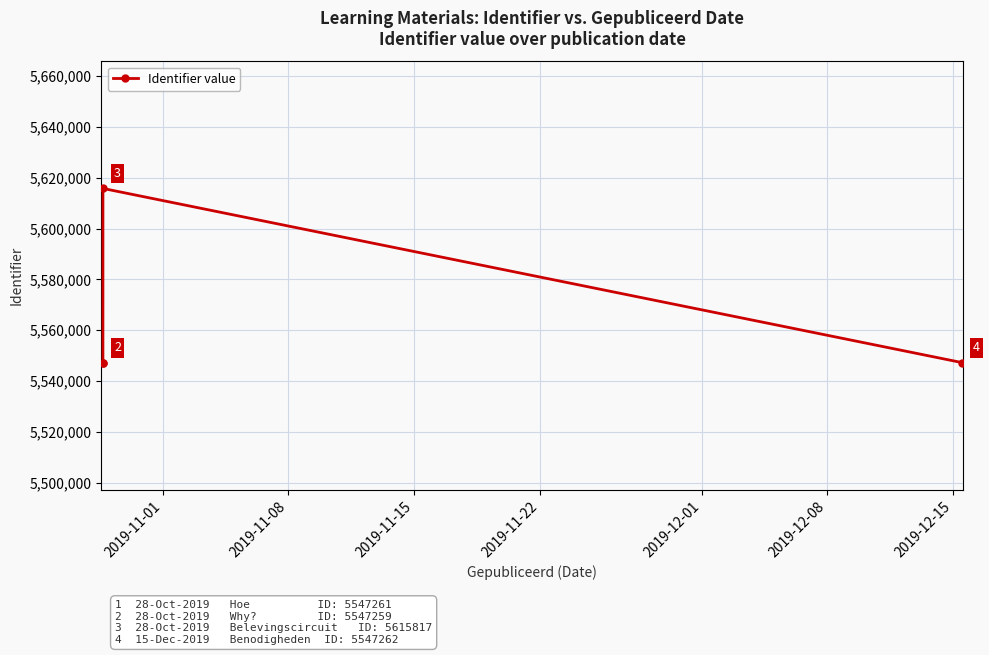

What is the value of the 1st point from the left?

5547261